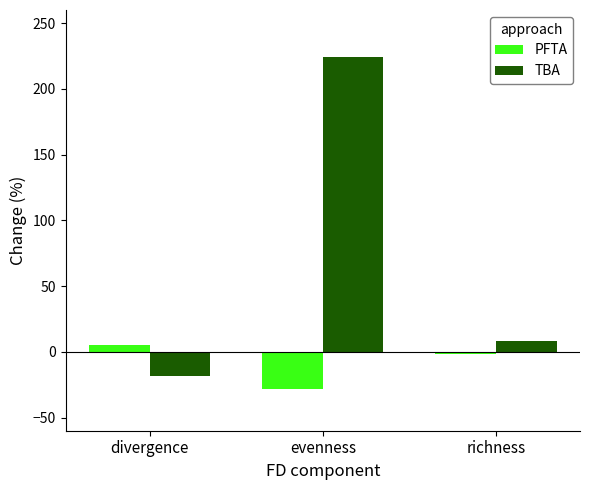

List the labels in order of PFTA value, smallest first.

evenness, richness, divergence